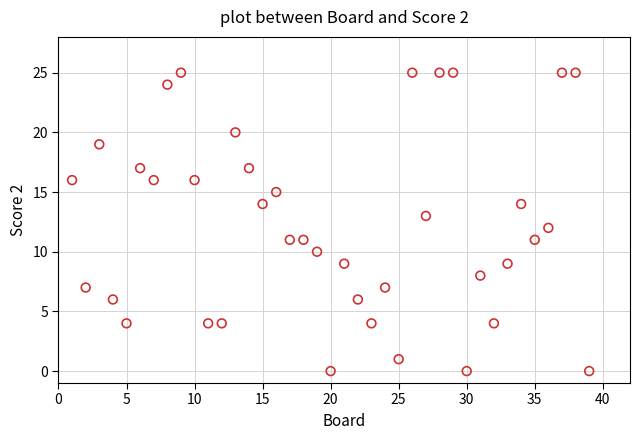

What is the range of Y values (max minus min)?

25